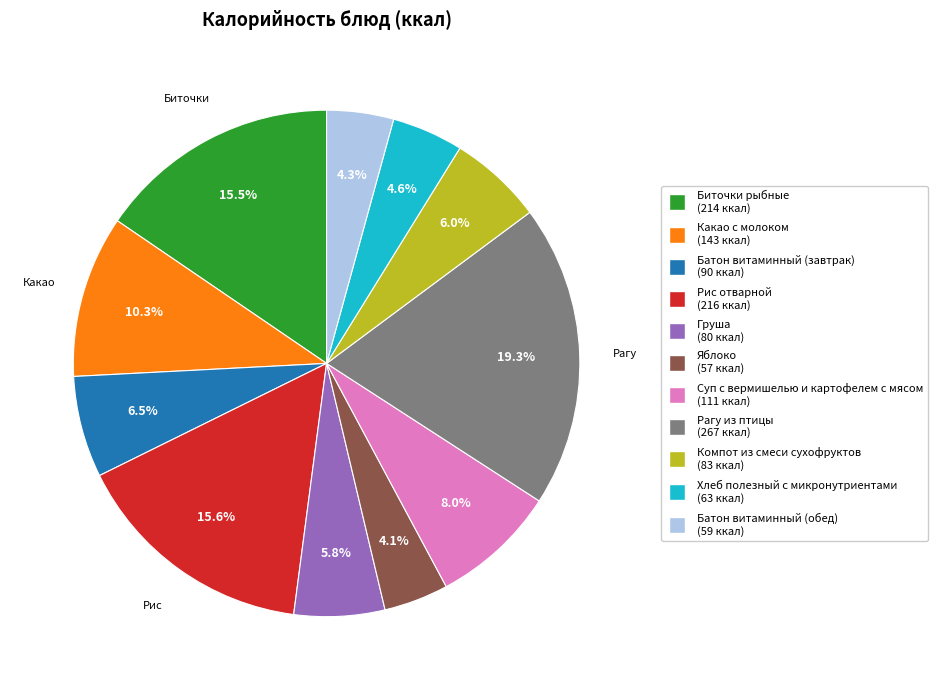

Does any single category account for the majority?

No